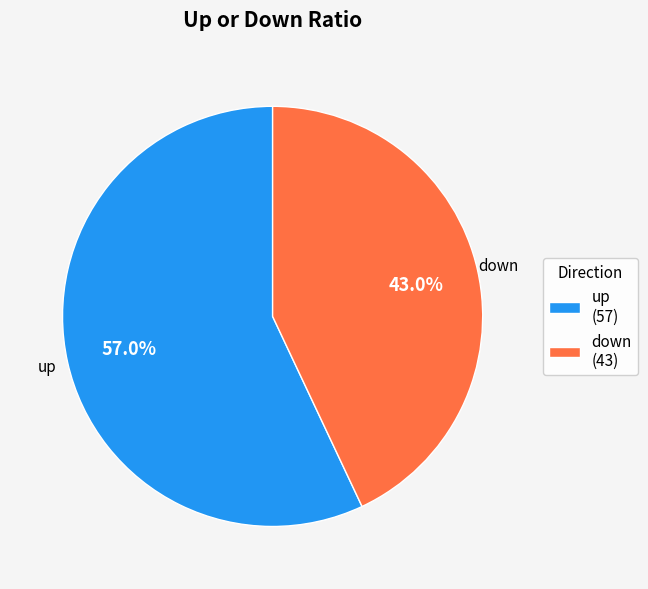

Rank the categories by value from lowest to highest.

down, up